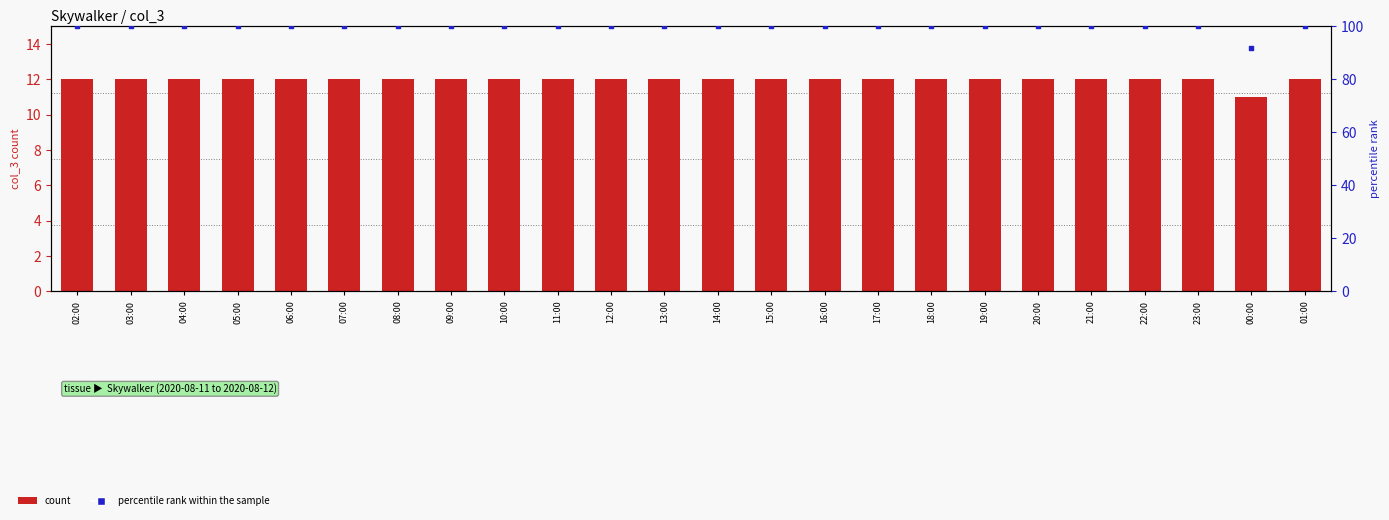

Which series has the widest spread of Y values?

percentile rank within the sample